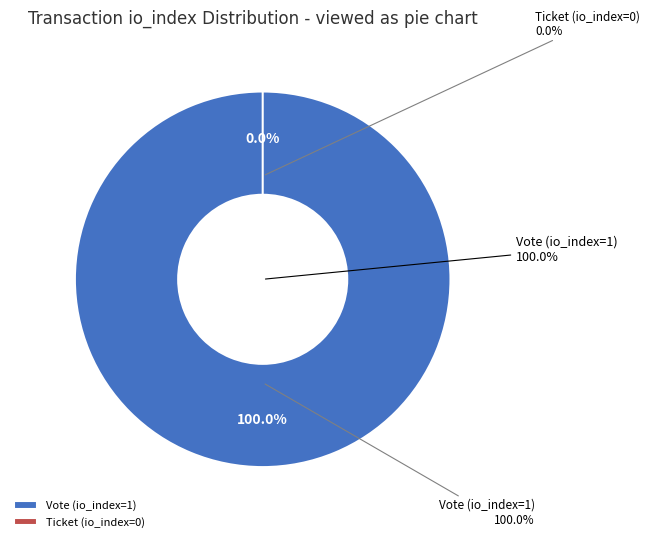

The Ticket (io_index=0) slice represents 14% of the pie. True or false?

False